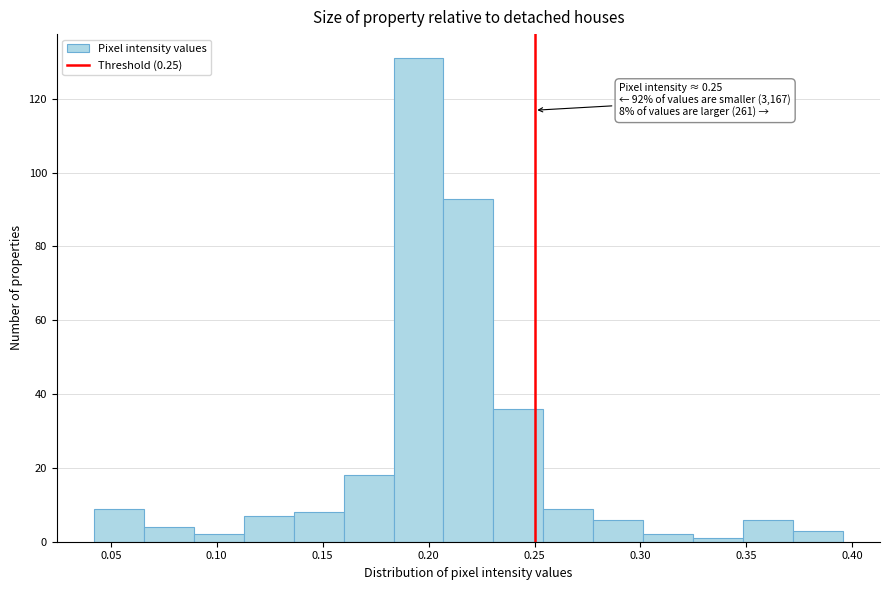

Which range on the x-axis has the tallest bar?

0.185 to 0.205